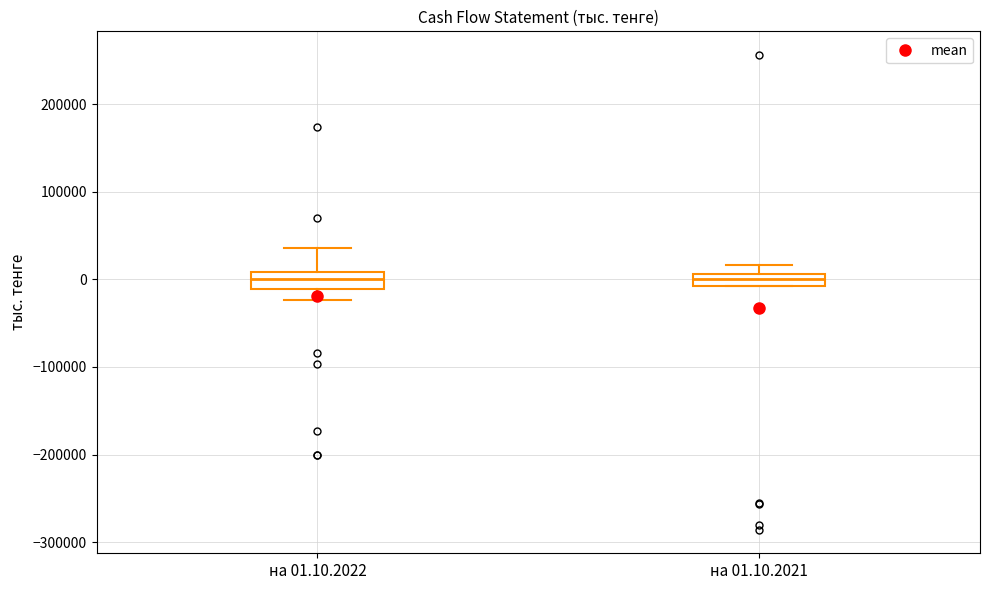

Where does the median line of the box for на 01.10.2022 sit on the y-axis? The values are not printed on the chart, so give them approximately, as read against the axis.

0